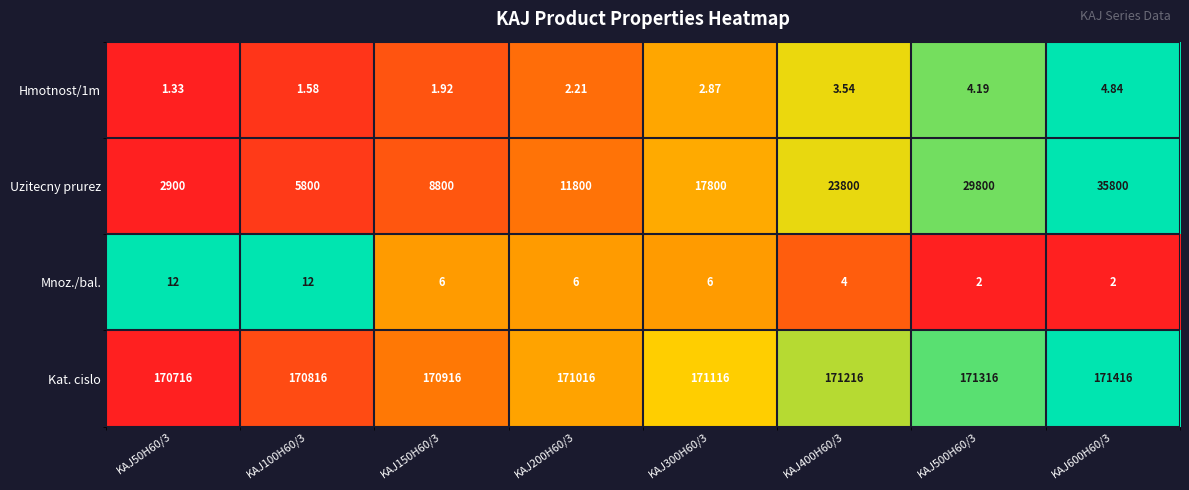

Which series has the largest total across all categories?

Kat. cislo